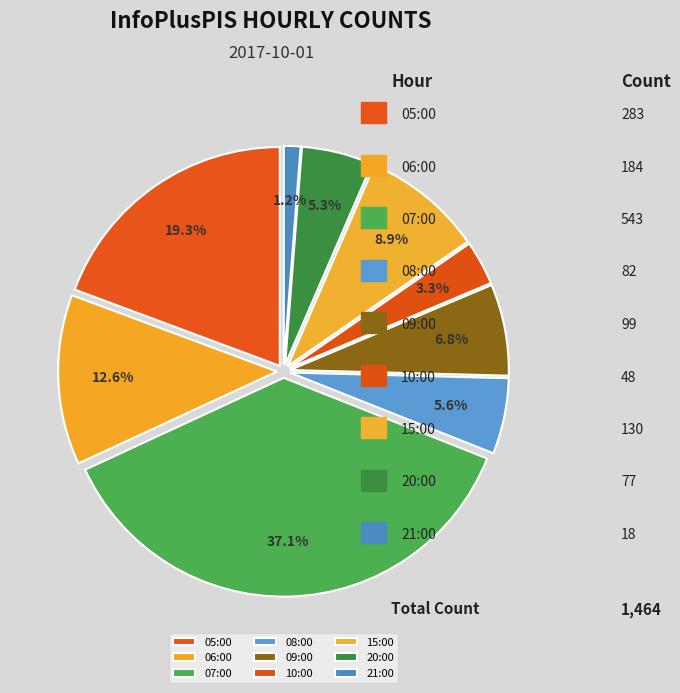

Count the number of slices in the pie.

9